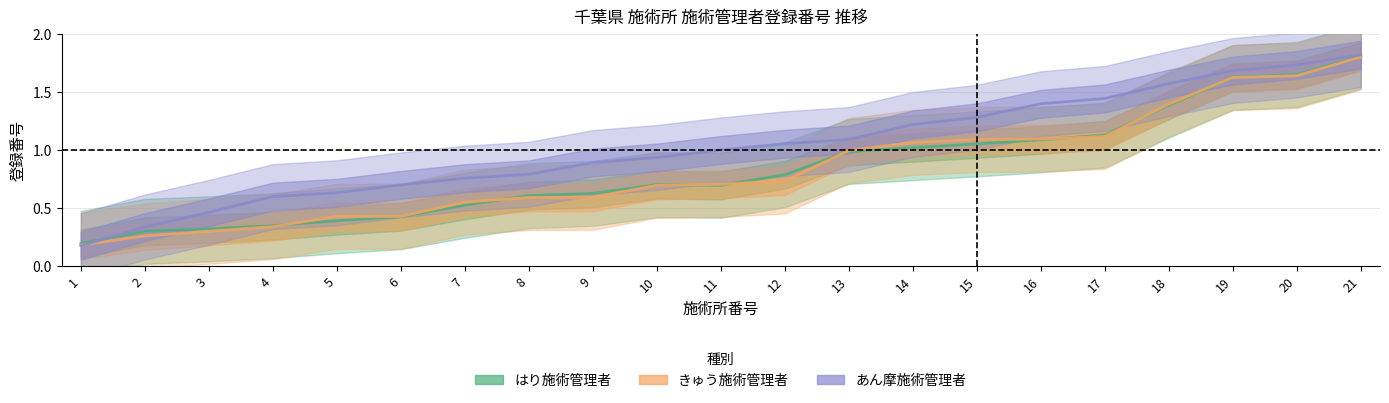

The はり施術管理者 series shows 1.4 at 18. True or false?

True